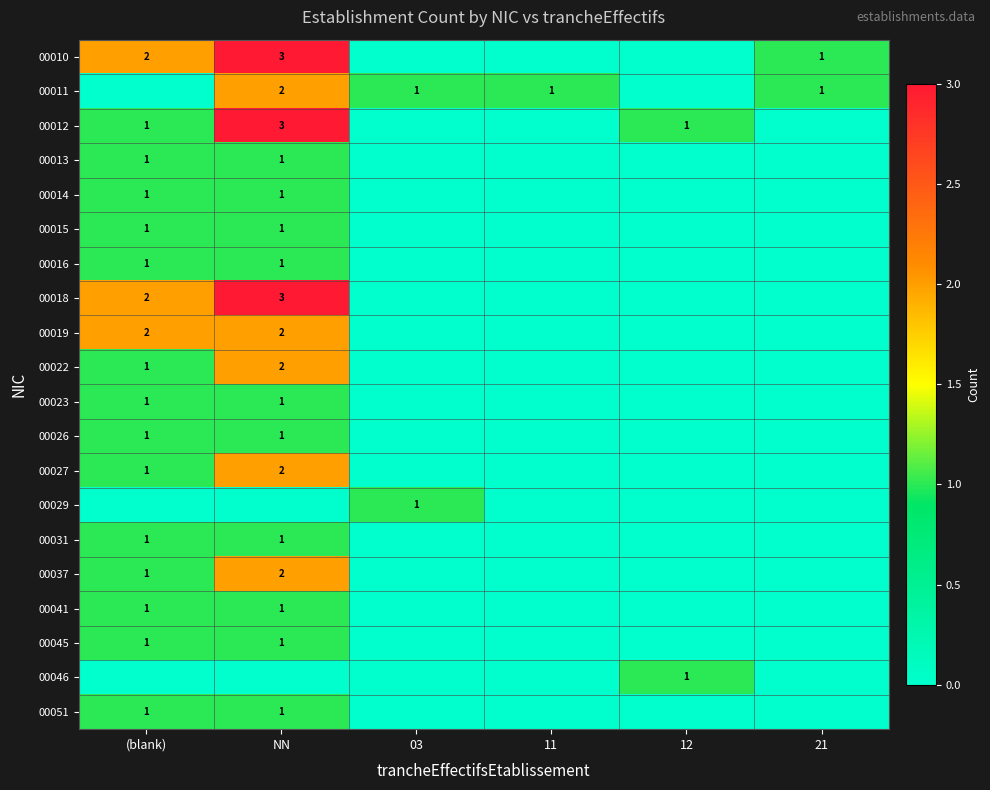

Is the value of 00026 at (blank) greater than the value of 00018 at NN?

No